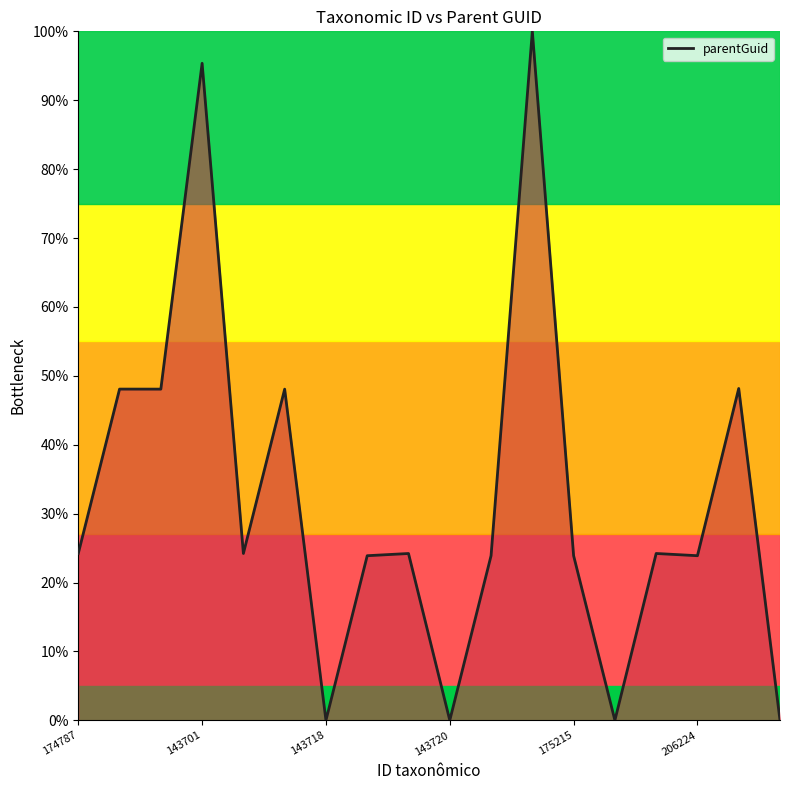

What is the greatest value displayed?

100.0